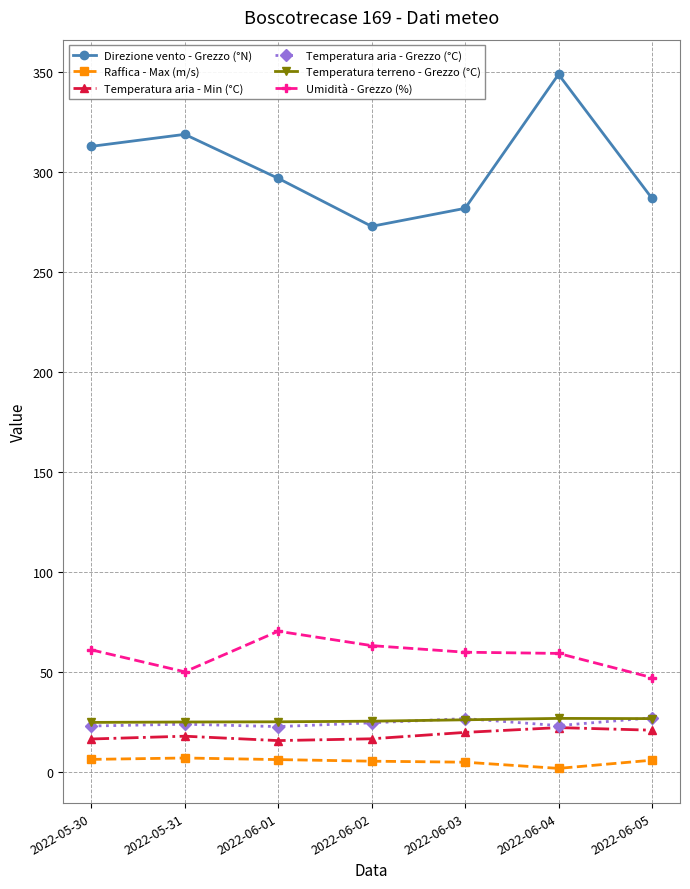

What is the difference between the second highest and second lowest values in the Umidità - Grezzo (%) series?

13.1